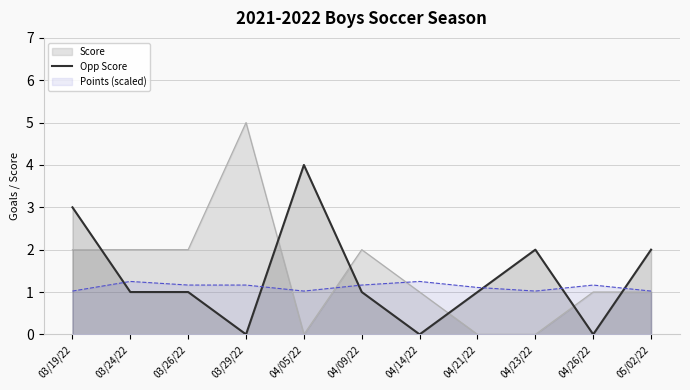

At 03/29/22, list the series in order from largest to smallest.

Score, Points (scaled), Opp Score